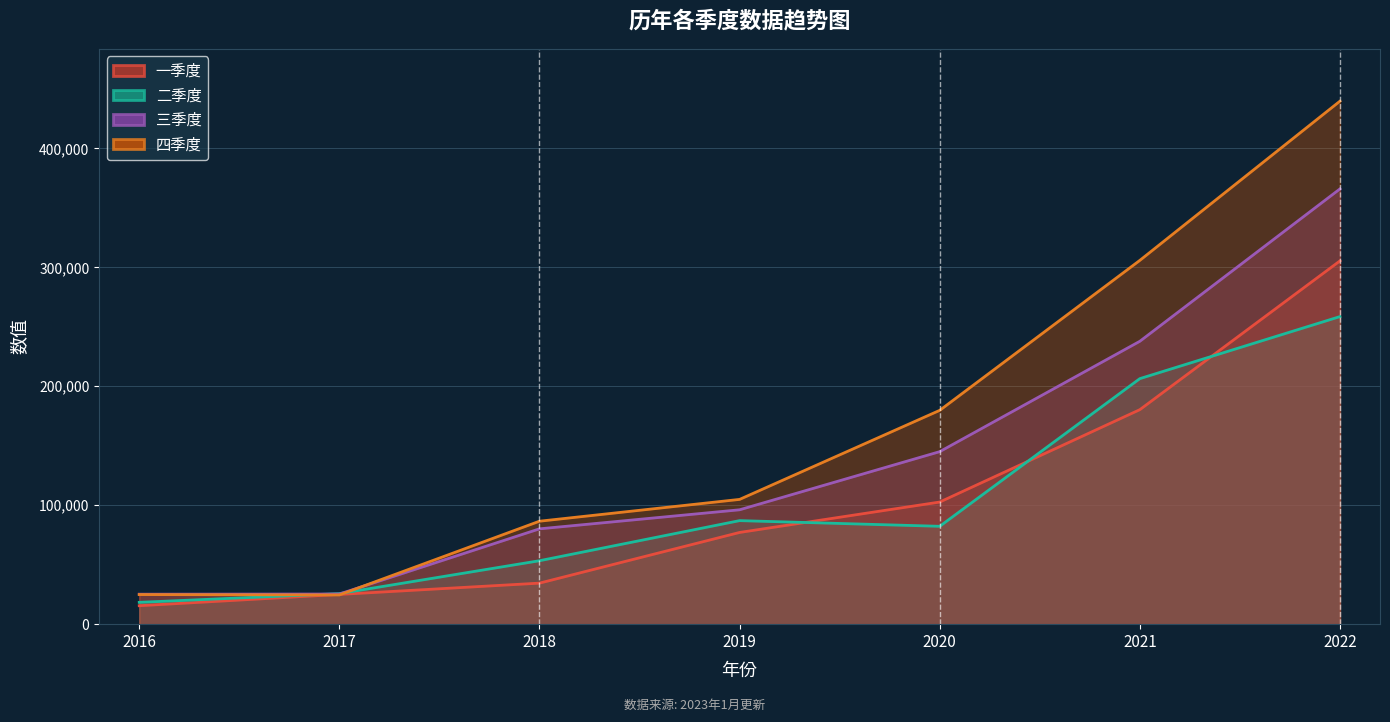

What value does the 三季度 series have at 2020?

145036